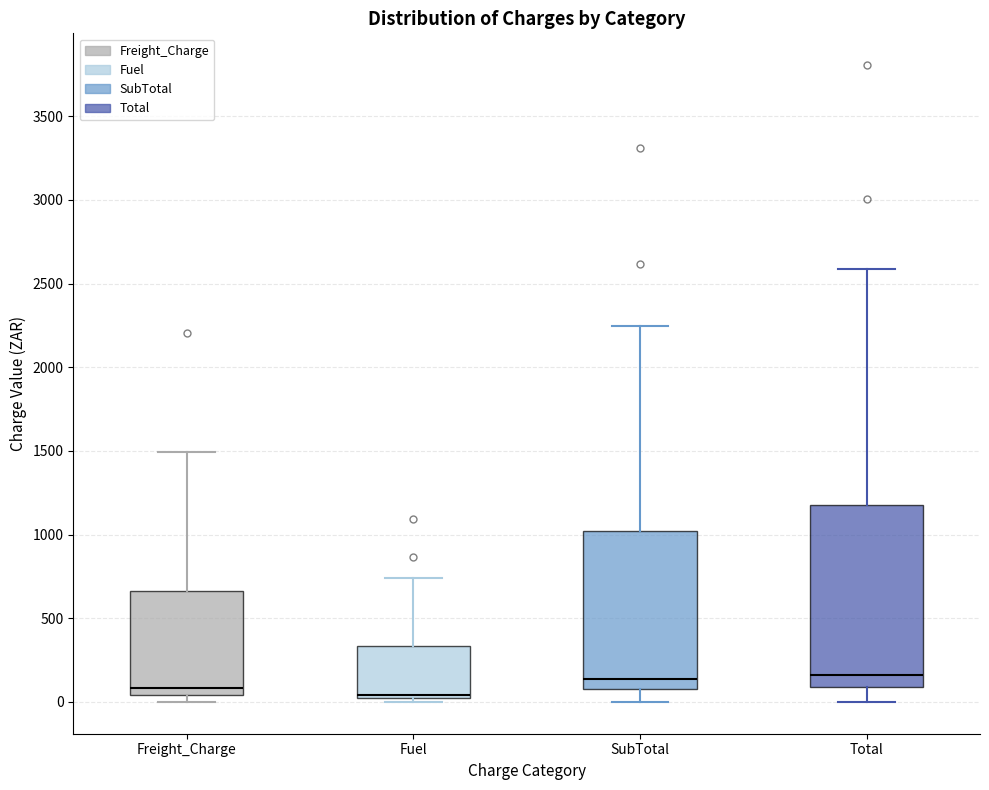

Reading left to right, read every box against the y-axis: the position of its median line, the range the box covers, and the ends of its whiskers. The values are not printed on the chart, so give them approximately, as read against the axis.

Freight_Charge: median 100, box 50 to 650, whiskers 0 to 1500
Fuel: median 50, box 0 to 350, whiskers 0 (just below the box's lower edge) to 750
SubTotal: median 150, box 100 to 1000, whiskers 0 to 2250
Total: median 150, box 100 to 1200, whiskers 0 to 2600